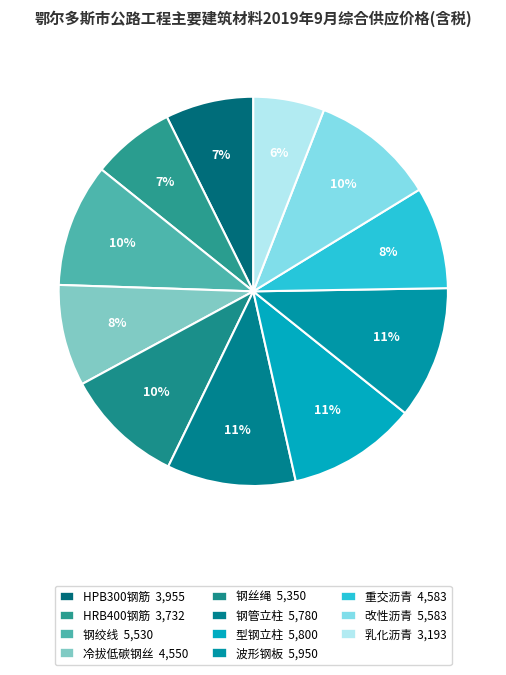

What is the change in value from HPB300钢筋 to 重交沥青?

+628